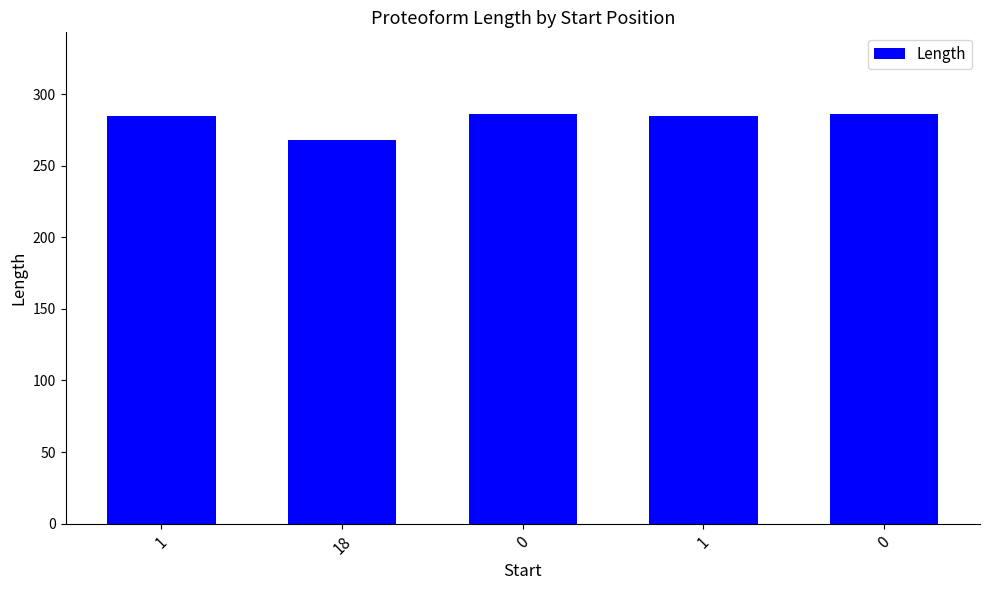

What is the smallest value displayed?

268